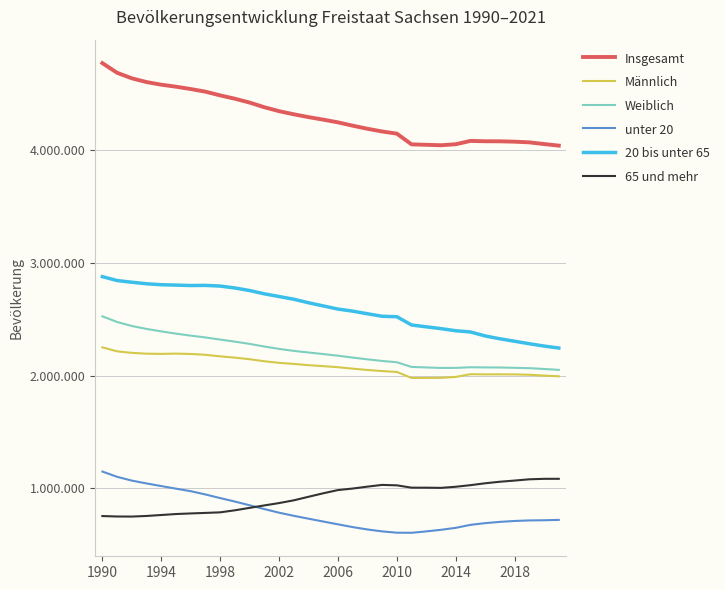

Is this an area chart (filled region under the line)?

No